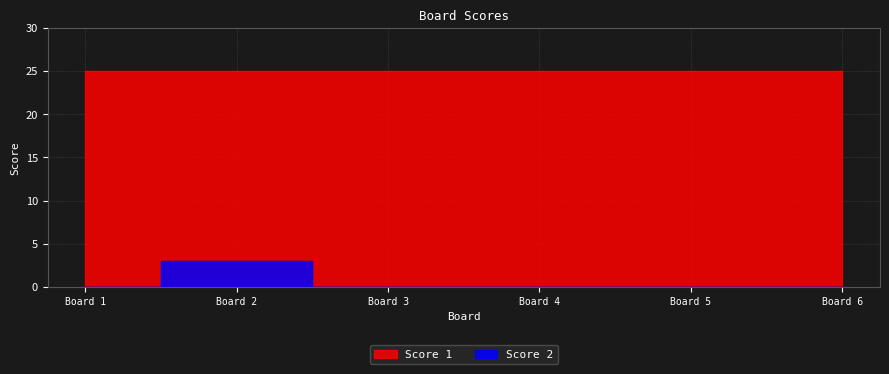

Is it true that the value at Board 4 is 0?

True